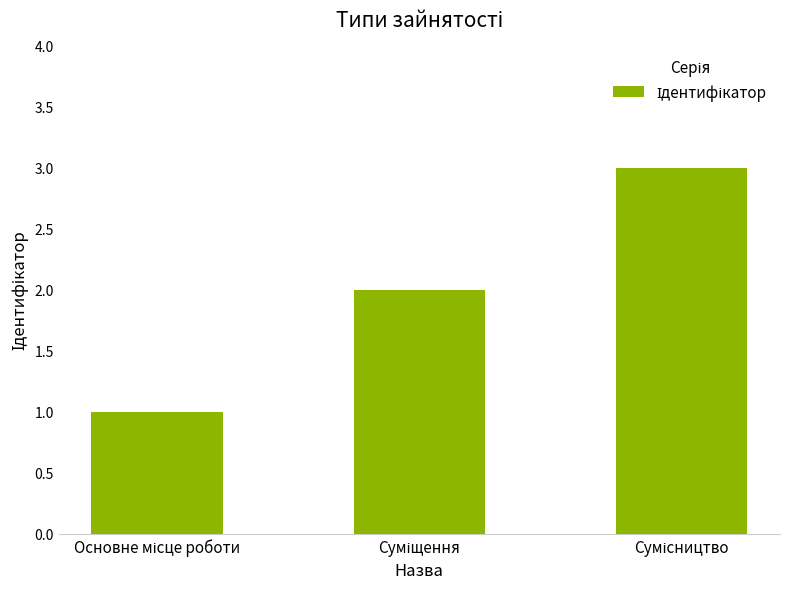

What is the sum of all values?

6